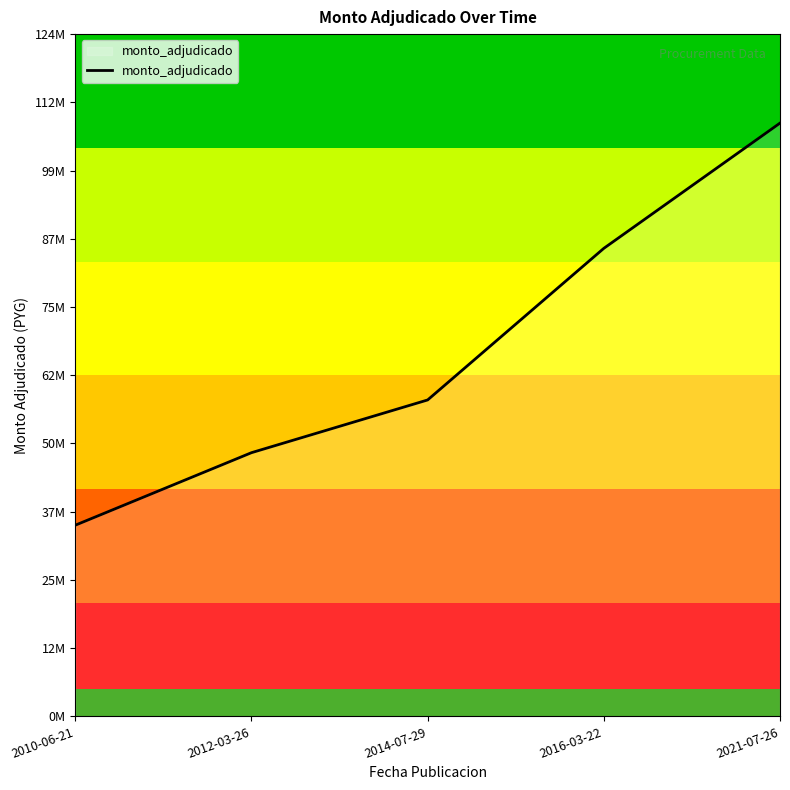

Does the chart display data point markers on the line(s)?

No